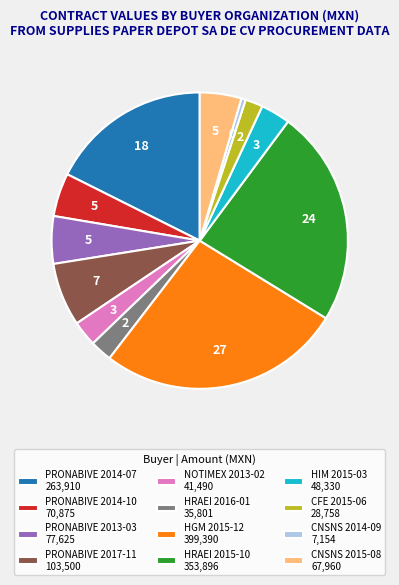

Does any single category account for the majority?

No